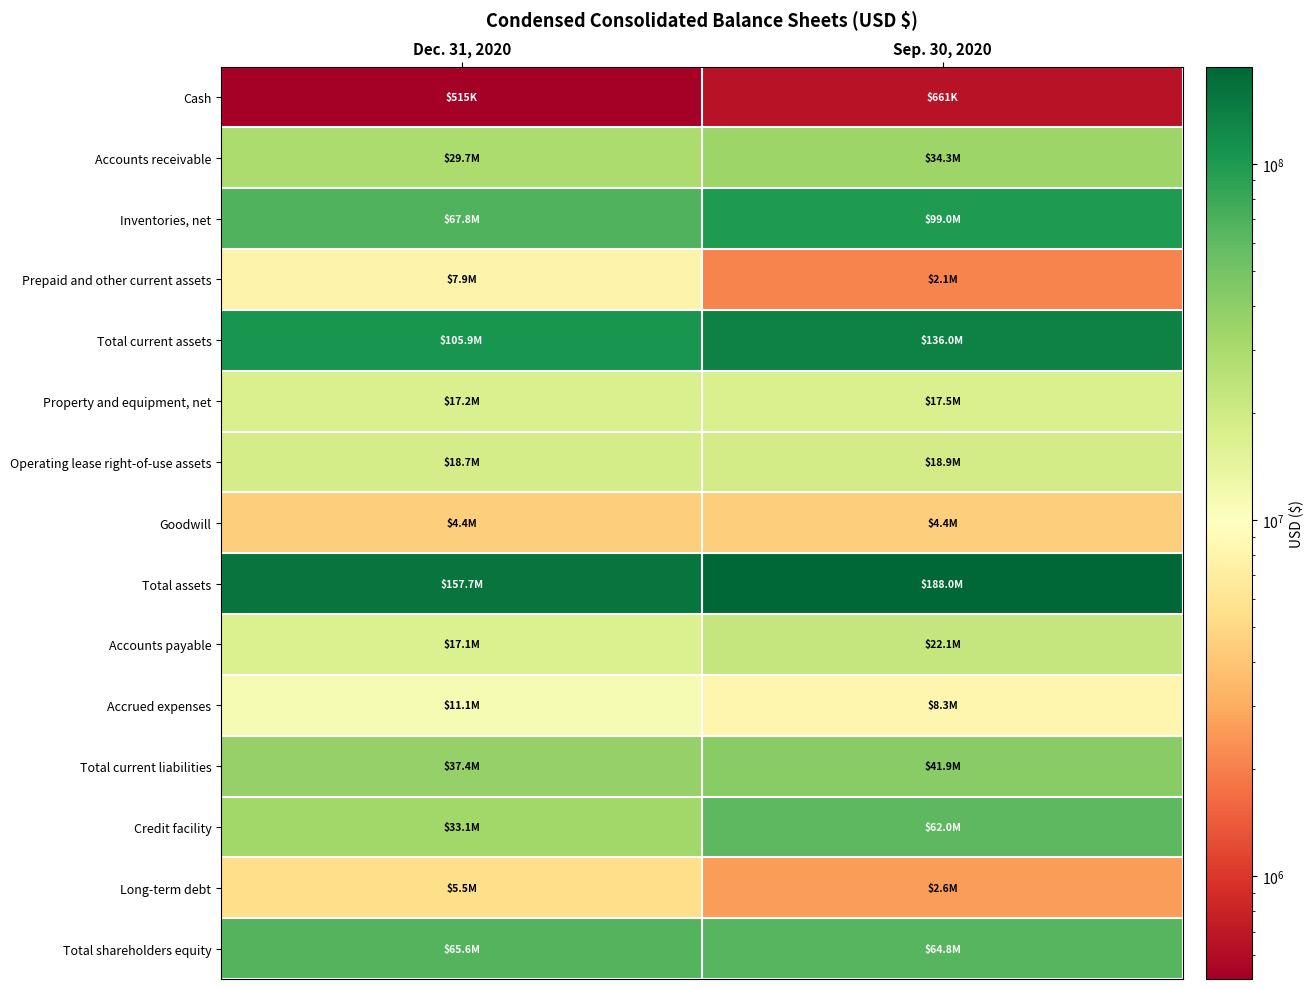

Reading right to left, what are all the values shown in this chart?

Cash: Sep. 30, 2020=661195	Dec. 31, 2020=515098
Accounts receivable: Sep. 30, 2020=34278429	Dec. 31, 2020=29712850
Inventories, net: Sep. 30, 2020=98971773	Dec. 31, 2020=67832187
Prepaid and other current assets: Sep. 30, 2020=2091645	Dec. 31, 2020=7884267
Total current assets: Sep. 30, 2020=136003042	Dec. 31, 2020=105944402
Property and equipment, net: Sep. 30, 2020=17497274	Dec. 31, 2020=17171501
Operating lease right-of-use assets: Sep. 30, 2020=18936126	Dec. 31, 2020=18660239
Goodwill: Sep. 30, 2020=4436950	Dec. 31, 2020=4436950
Total assets: Sep. 30, 2020=188001273	Dec. 31, 2020=157746118
Accounts payable: Sep. 30, 2020=22108299	Dec. 31, 2020=17054417
Accrued expenses: Sep. 30, 2020=8306160	Dec. 31, 2020=11137468
Total current liabilities: Sep. 30, 2020=41866835	Dec. 31, 2020=37394716
Credit facility: Sep. 30, 2020=61971682	Dec. 31, 2020=33051949
Long-term debt: Sep. 30, 2020=2608794	Dec. 31, 2020=5477181
Total shareholders equity: Sep. 30, 2020=64791540	Dec. 31, 2020=65550186